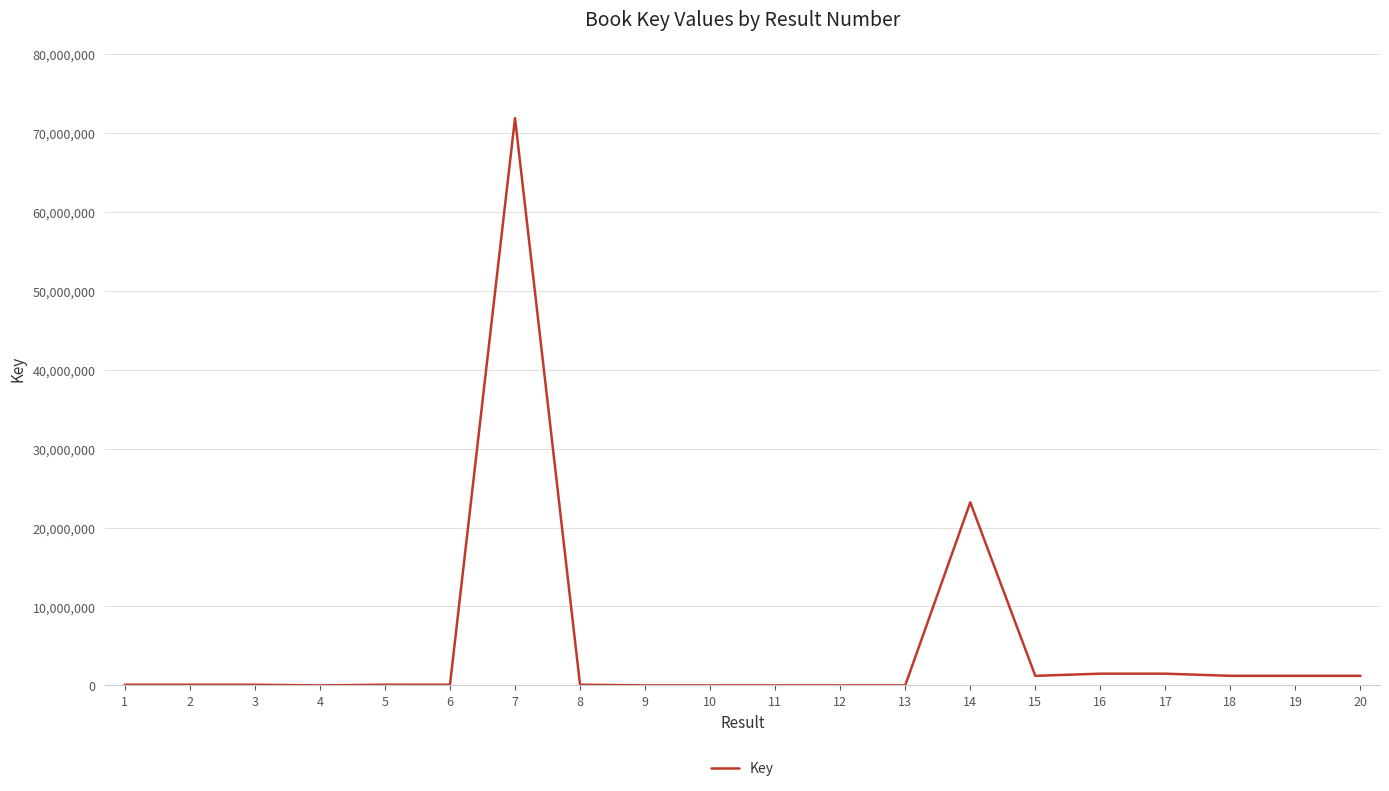

True or false: there are more than 2 points higher than both neighbors.

True